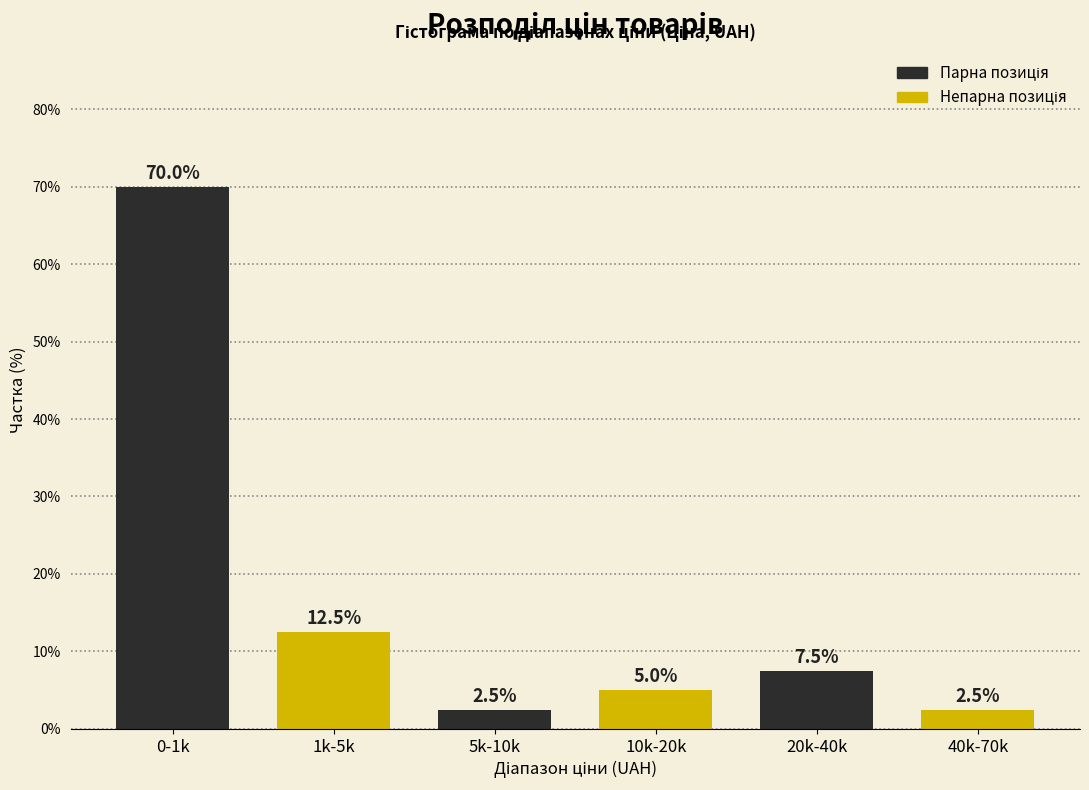

Reading right to left, transcribe all the data shown in this chart.

2.5	7.5	5.0	2.5	12.5	70.0